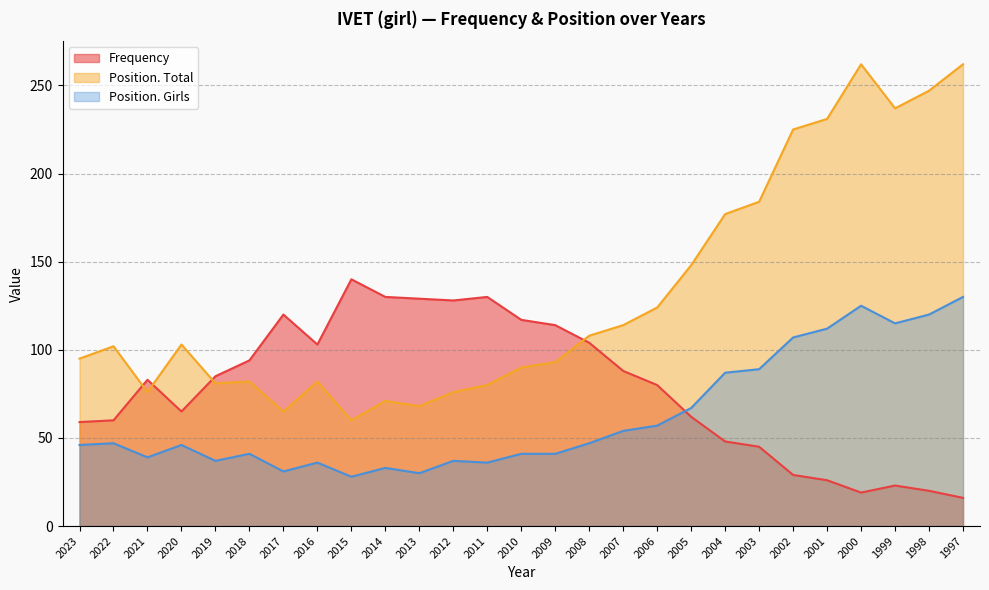

At which label does Frequency first exceed 83?

2019